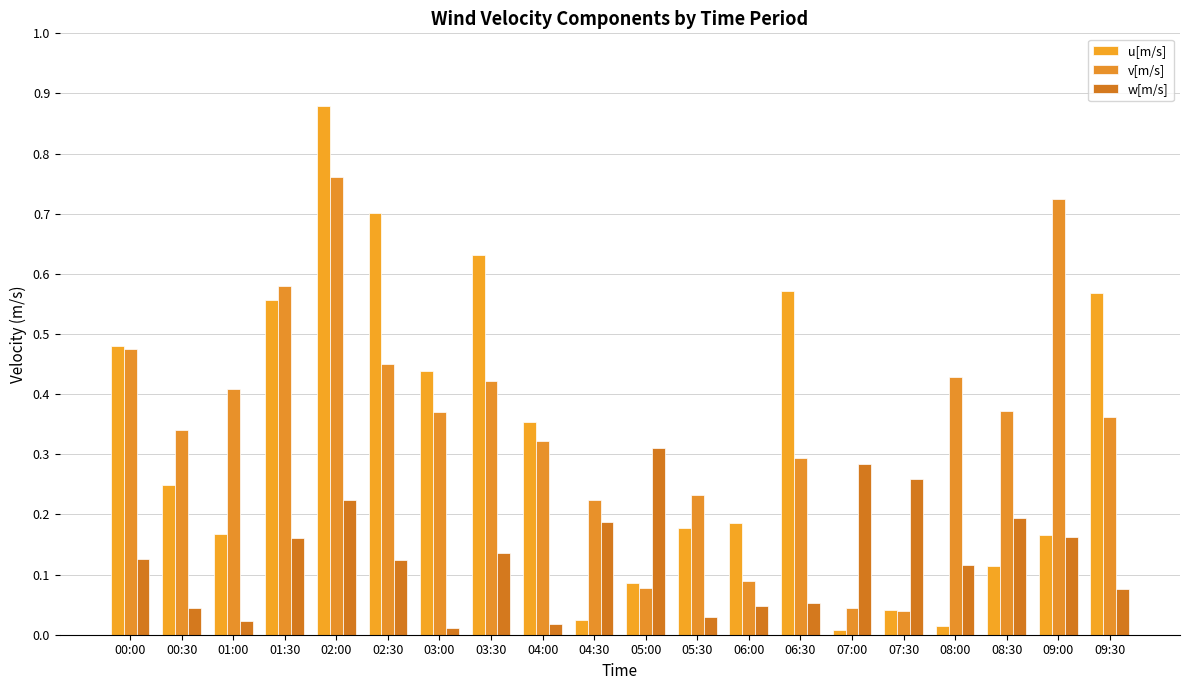

What is the difference between the maximum and minimum values in the u[m/s] series?

0.9